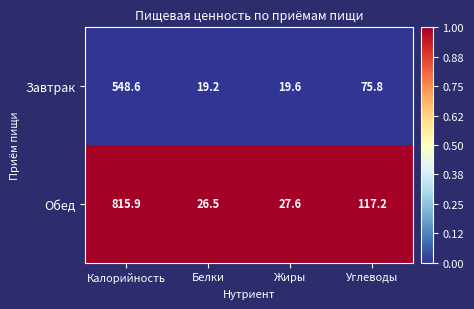

What is the highest value of the Обед series?

815.9